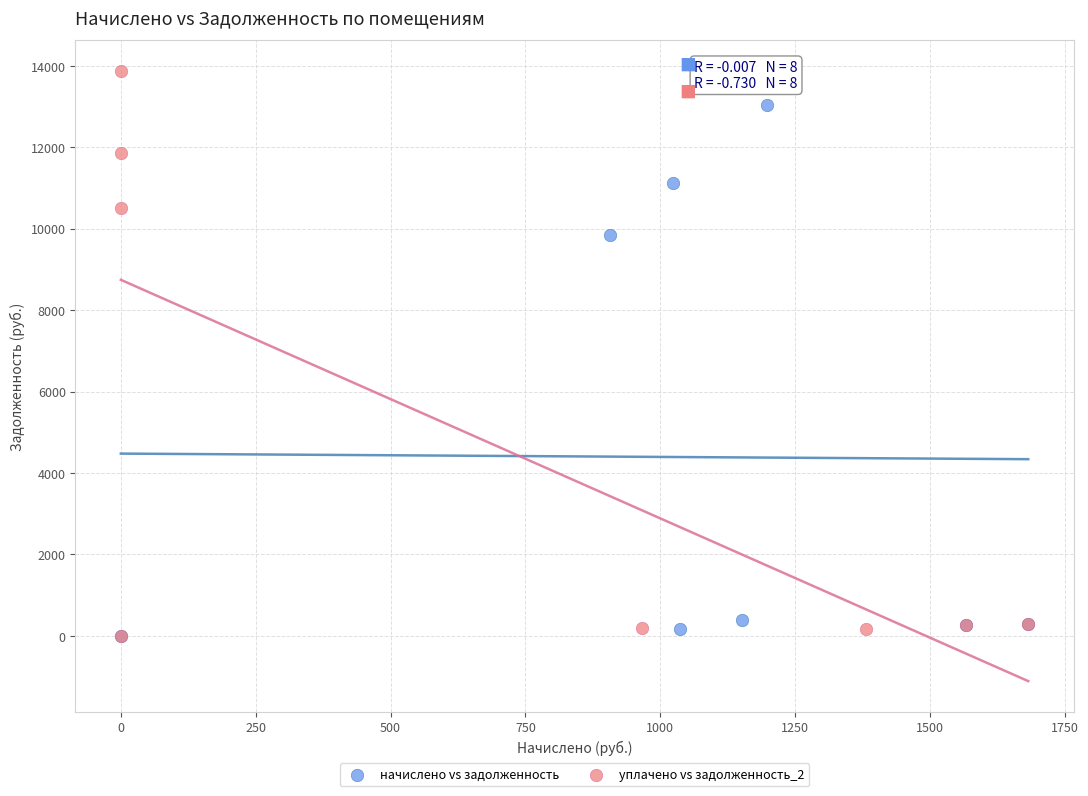

Which series has the largest Y range (max minus min)?

уплачено vs задолженность_2